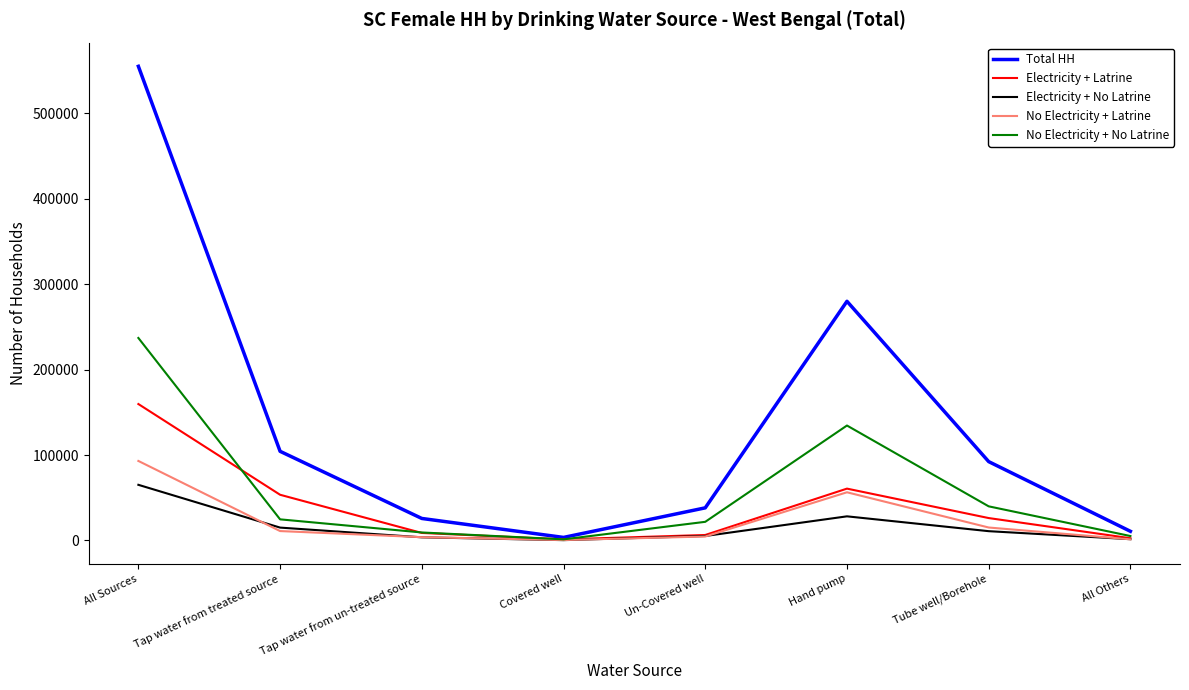

At how many categories does at least one series exceed 52726?

4